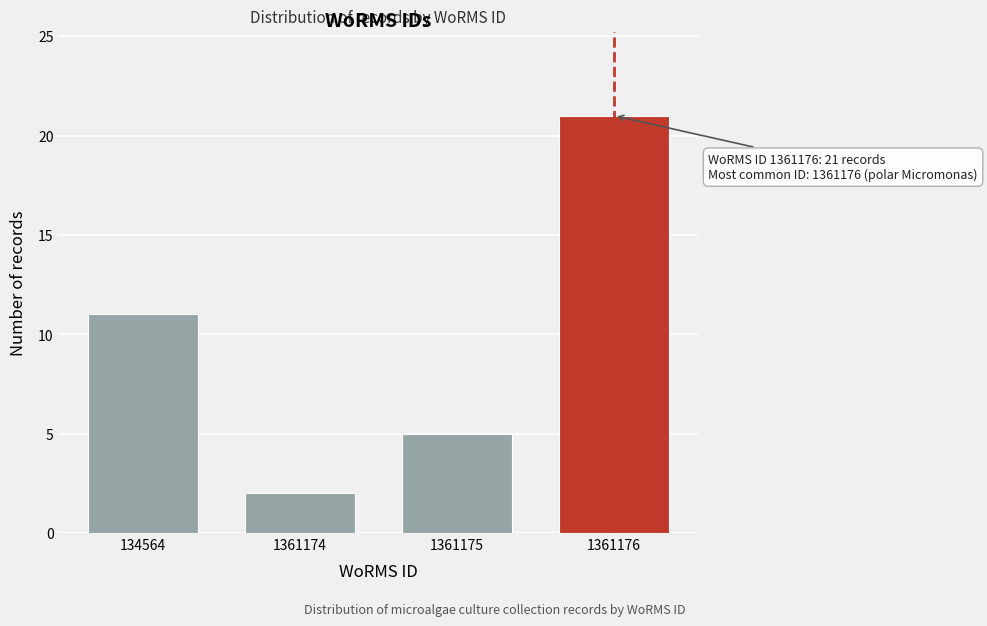

Reading left to right, transcribe all the data shown in this chart.

134564=11	1361174=2	1361175=5	1361176=21